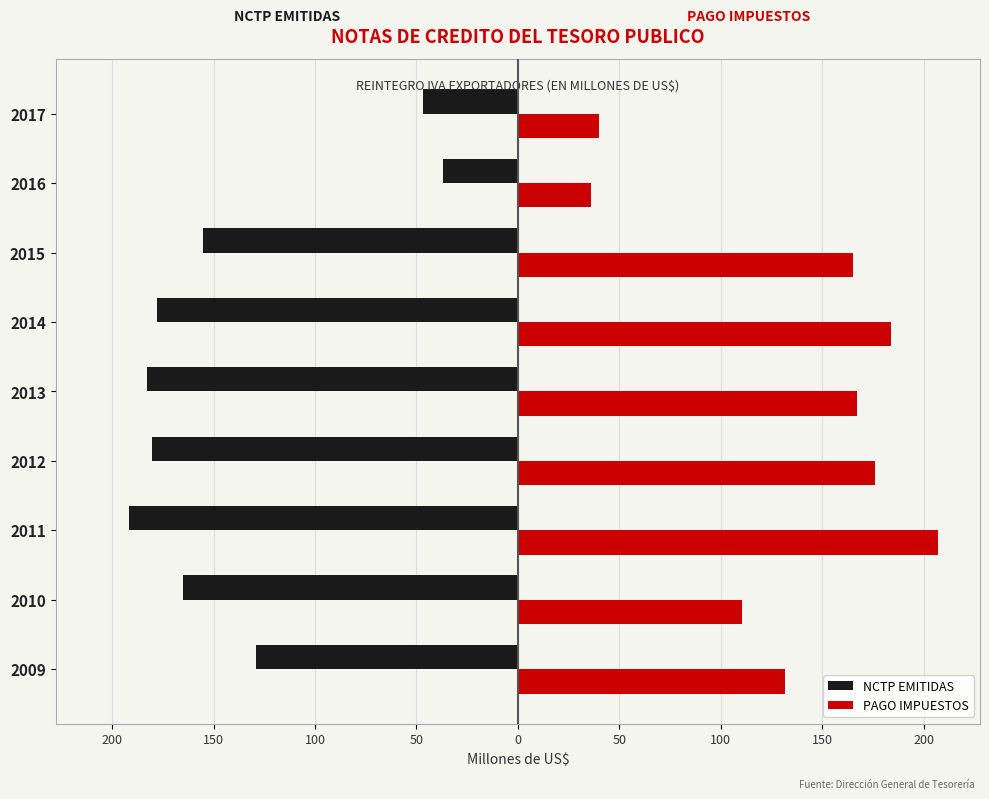

Rank the series by their maximum value, from lowest to highest.

NCTP EMITIDAS, PAGO IMPUESTOS